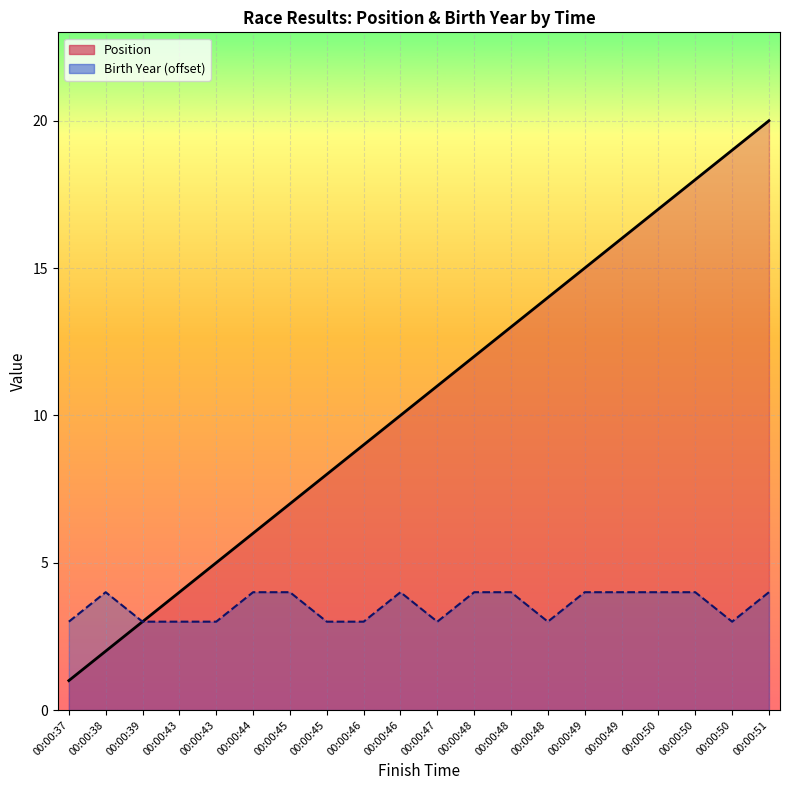

At which label is Birth Year closest to 3?

00:00:37